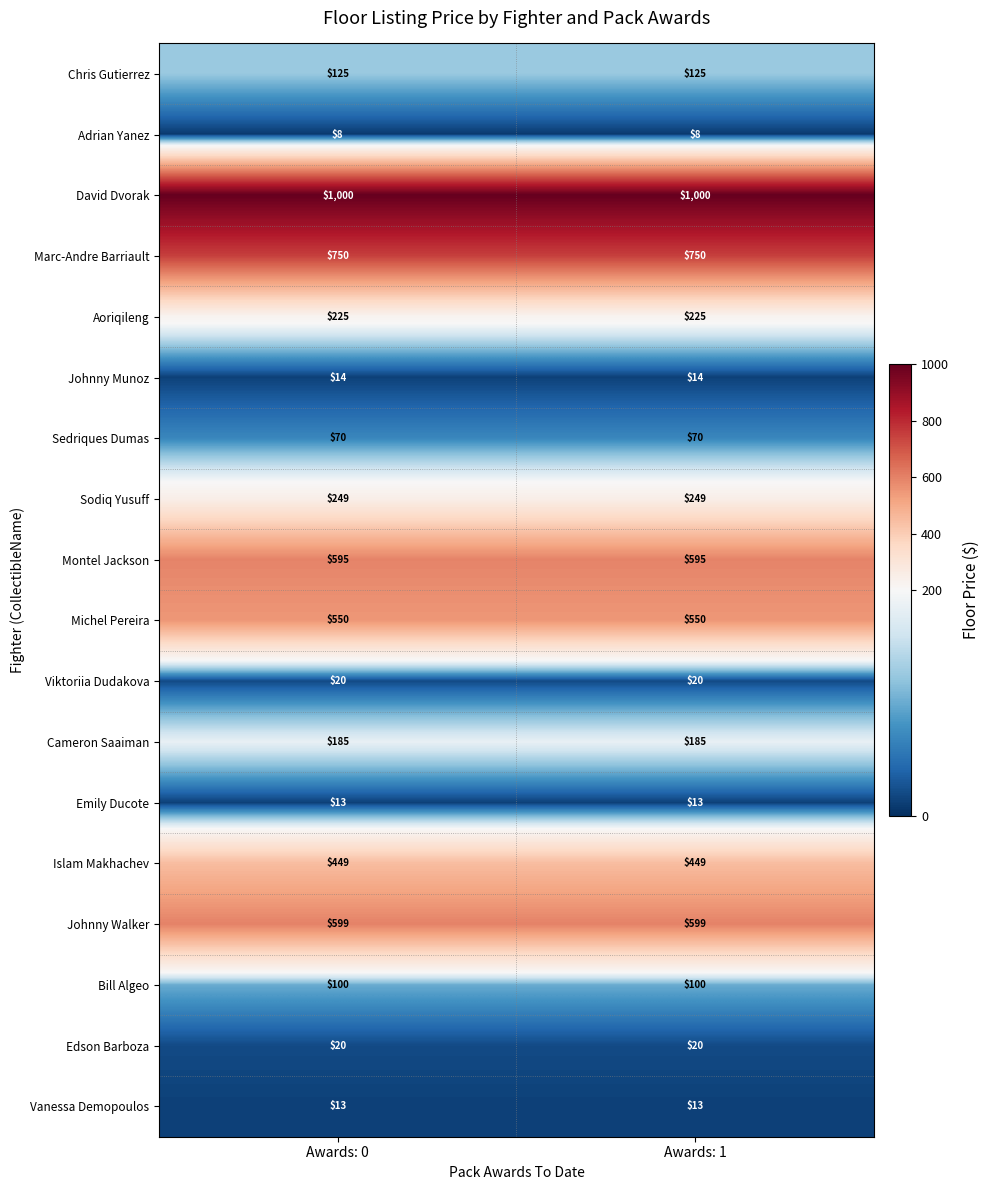

What value does the Viktoriia Dudakova series have at Awards: 0?

20